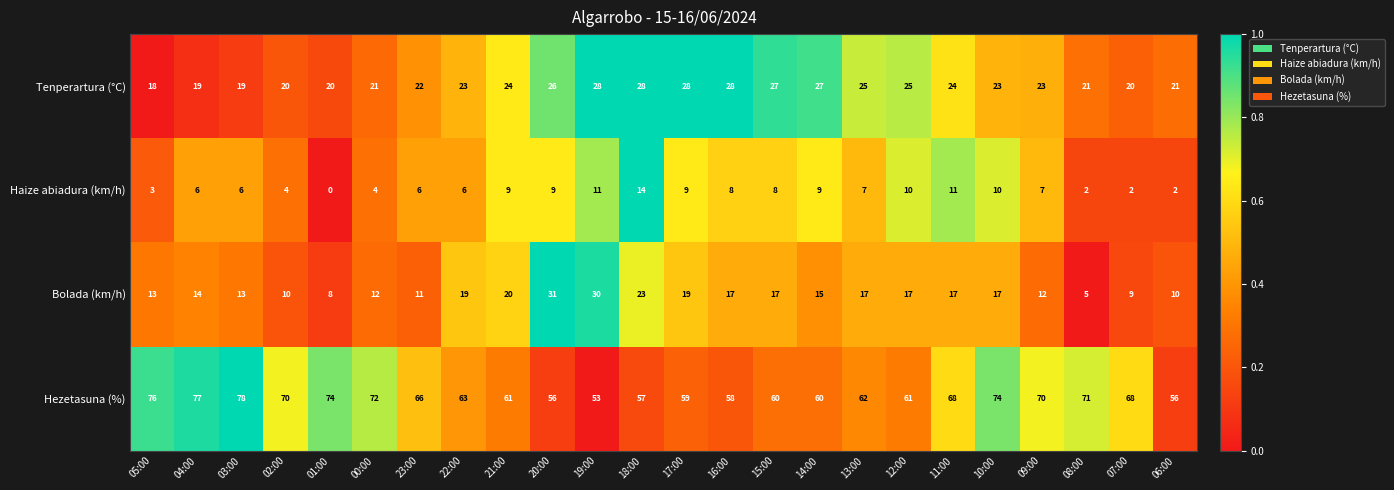

What value does the Hezetasuna (%) series have at 05:00, to the nearest 5?

75